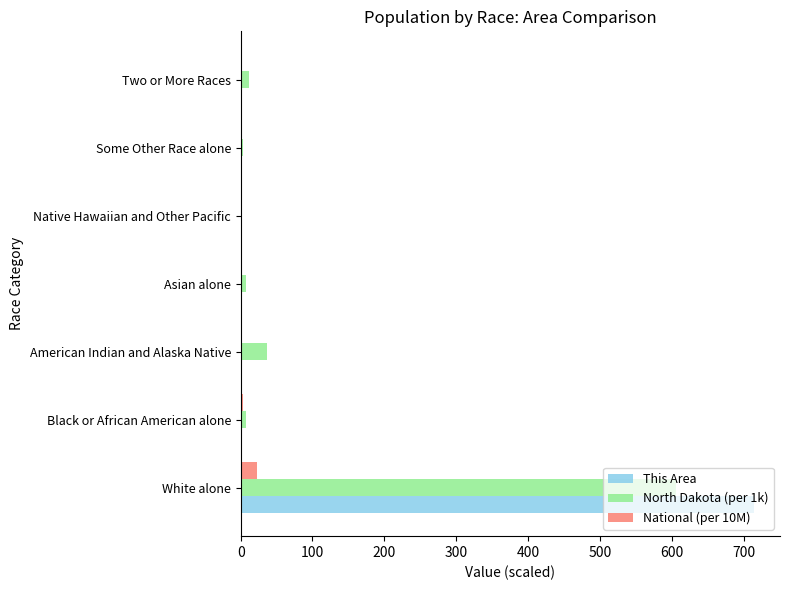

Is it true that North Dakota (per 1k) equals 1011.6 at White alone?

False